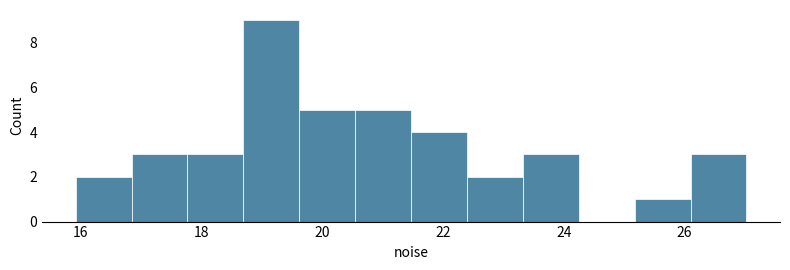

Reading left to right, transcribe this chart: for each bar, give the range it covers on the x-axis and its height. Neither the bar edges nor the heights are printed on the chart, so give them approximately, as read against the axes.

16.0 to 16.8: 2
16.8 to 17.8: 3
17.8 to 18.6: 3
18.6 to 19.6: 9
19.6 to 20.6: 5
20.6 to 21.4: 5
21.4 to 22.4: 4
22.4 to 23.4: 2
23.4 to 24.2: 3
24.2 to 25.2: 0
25.2 to 26.2: 1
26.2 to 27.0: 3